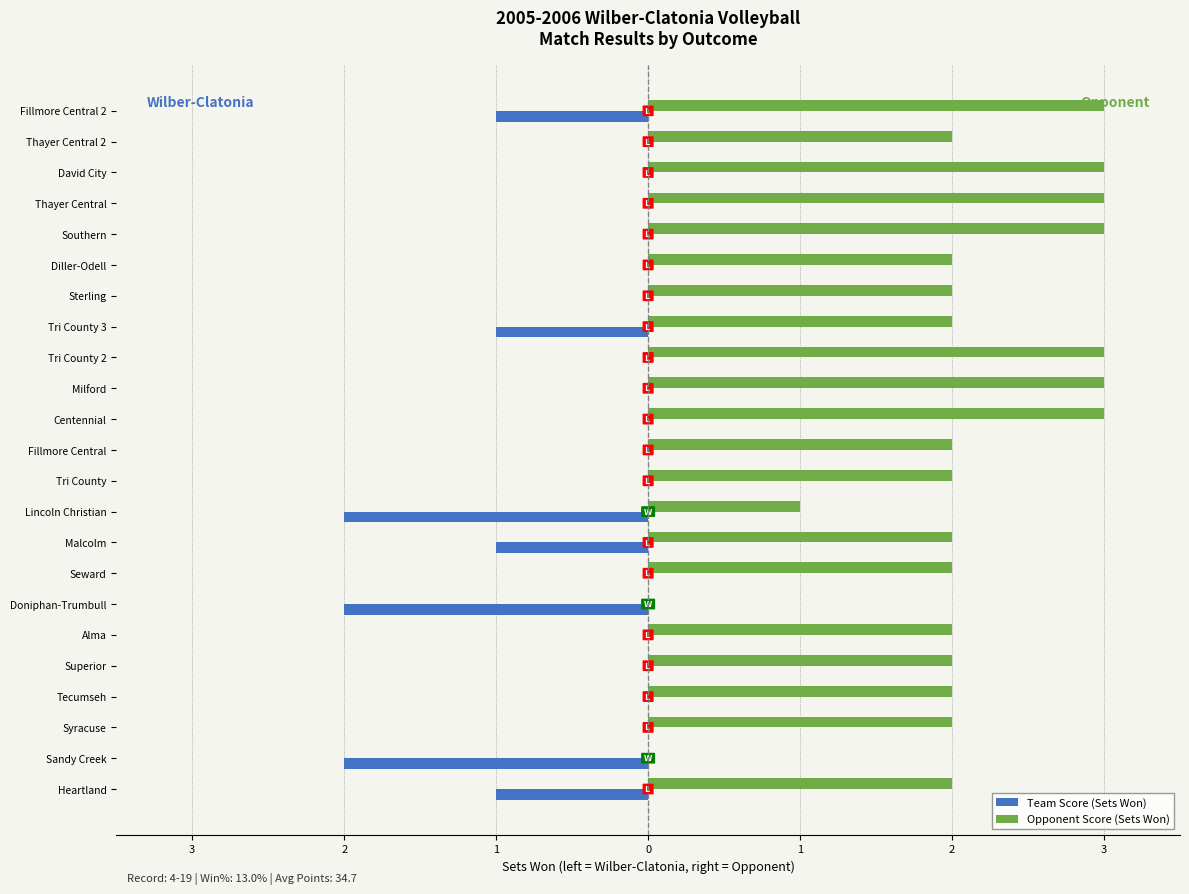

Which series has the largest total across all categories?

Opponent Score (Sets Won)